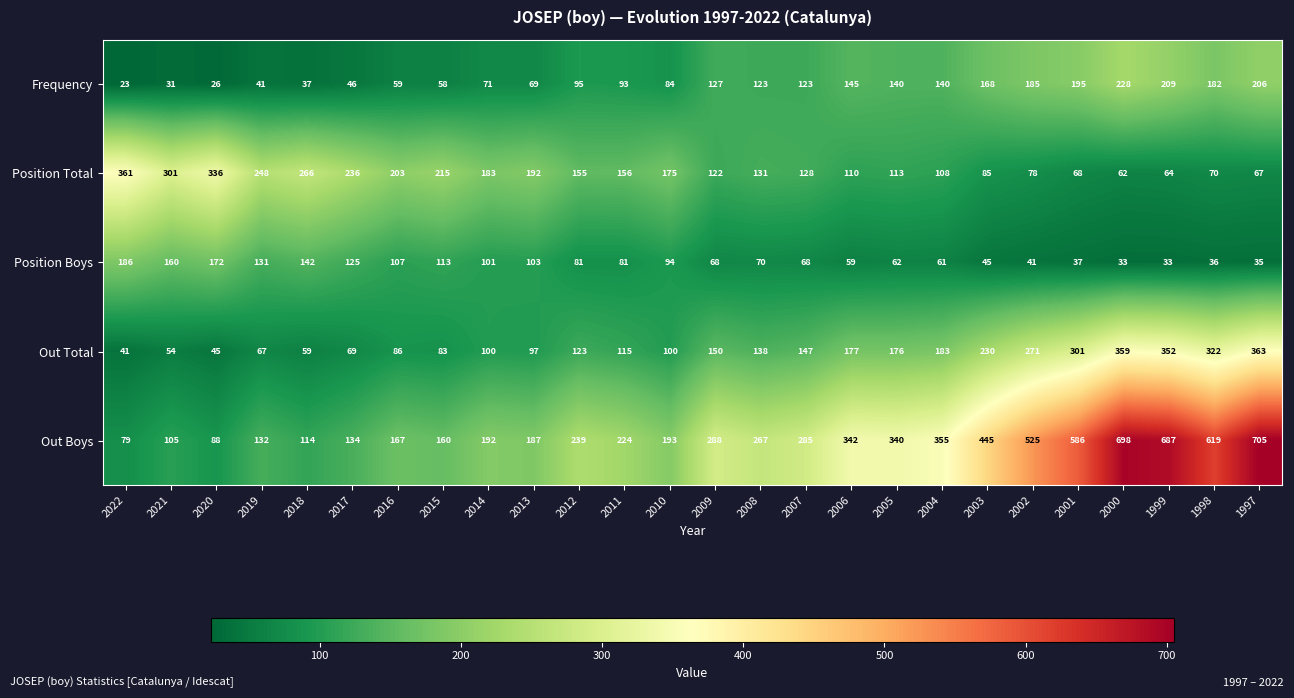

Is the value of Out Boys at 2004 greater than the value of Out Total at 2013?

Yes